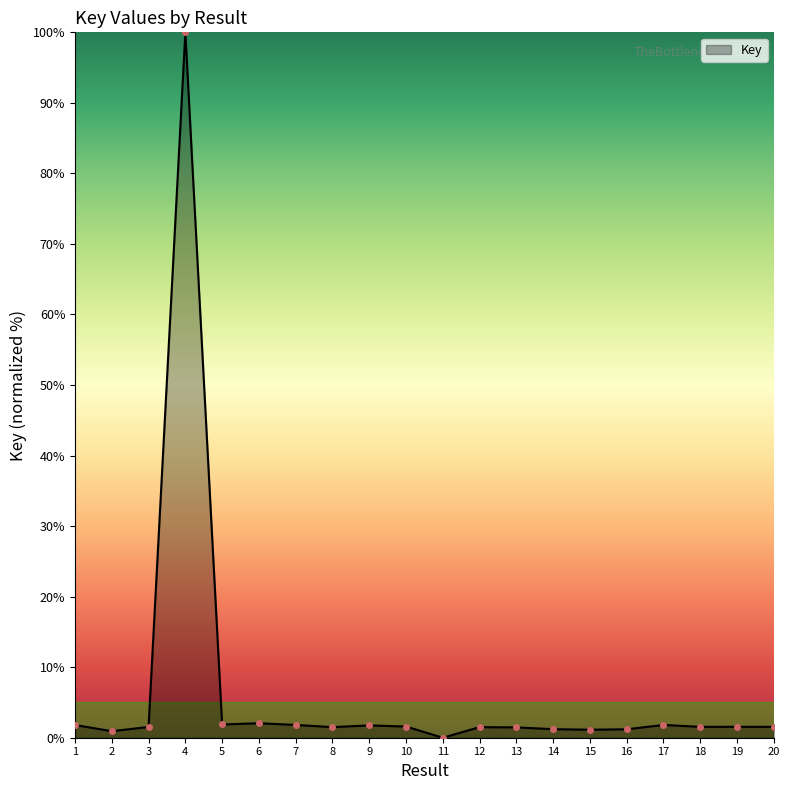

At which label does the data first exceed 1?

1